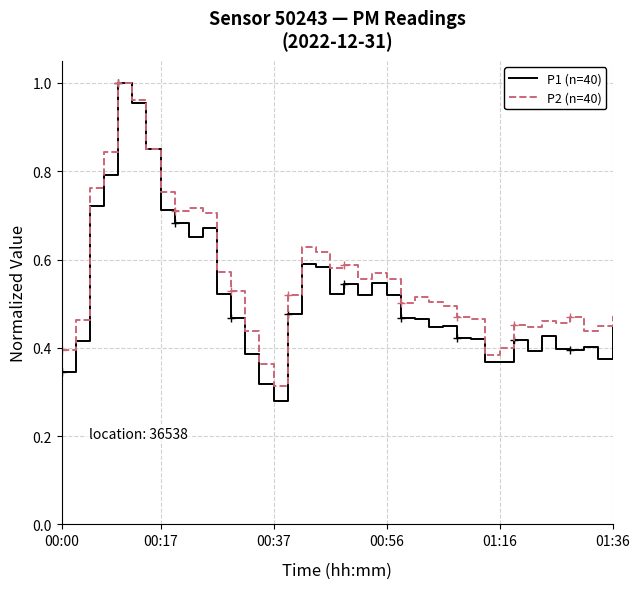

At which label is P2 (n=40) closest to 0?

00:37